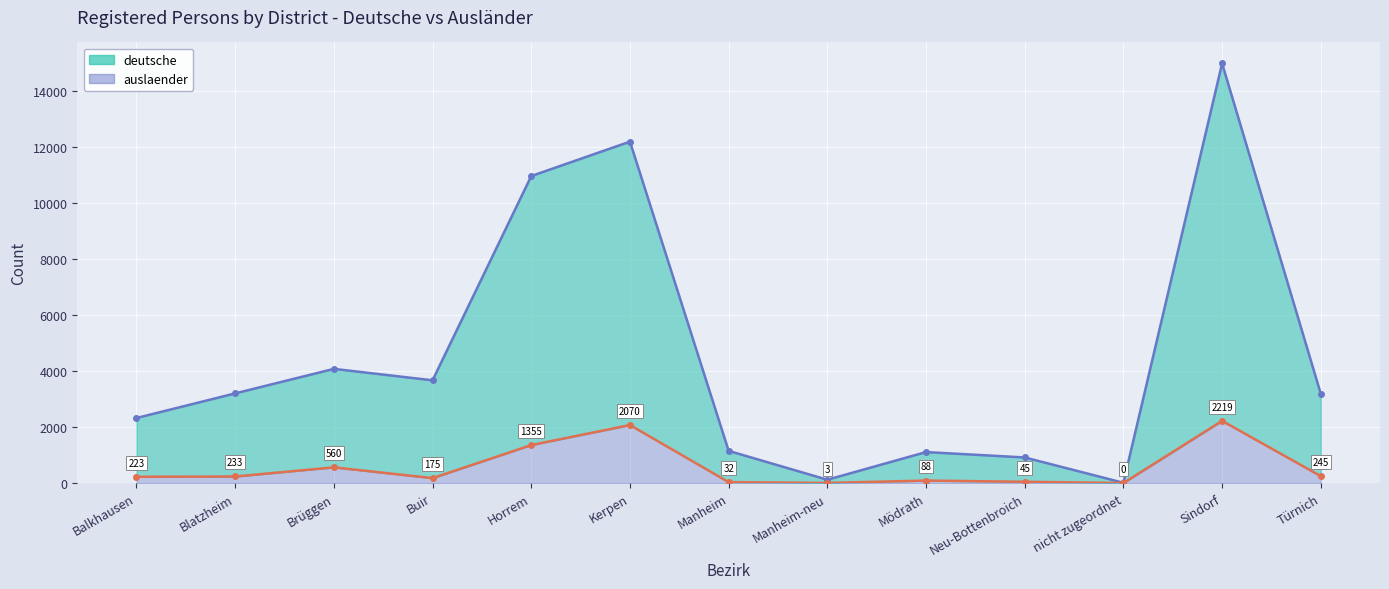

Where is the first local maximum for auslaender?

Brüggen